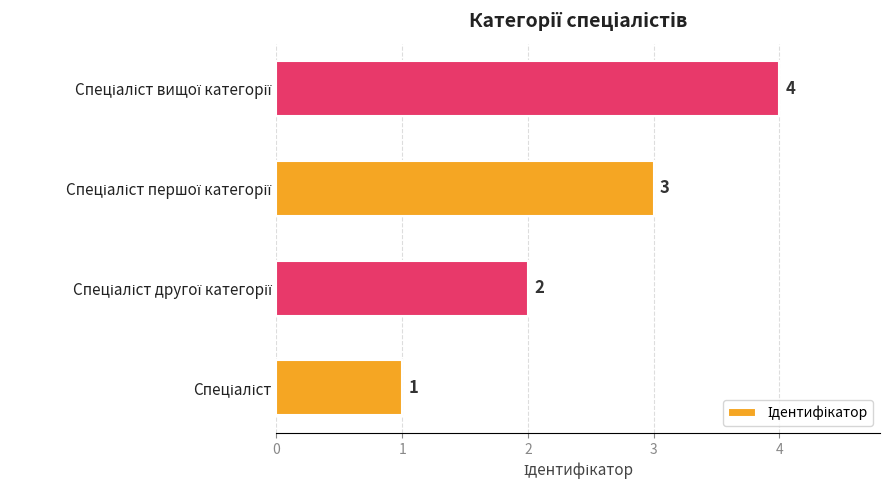

What is the greatest value displayed?

4